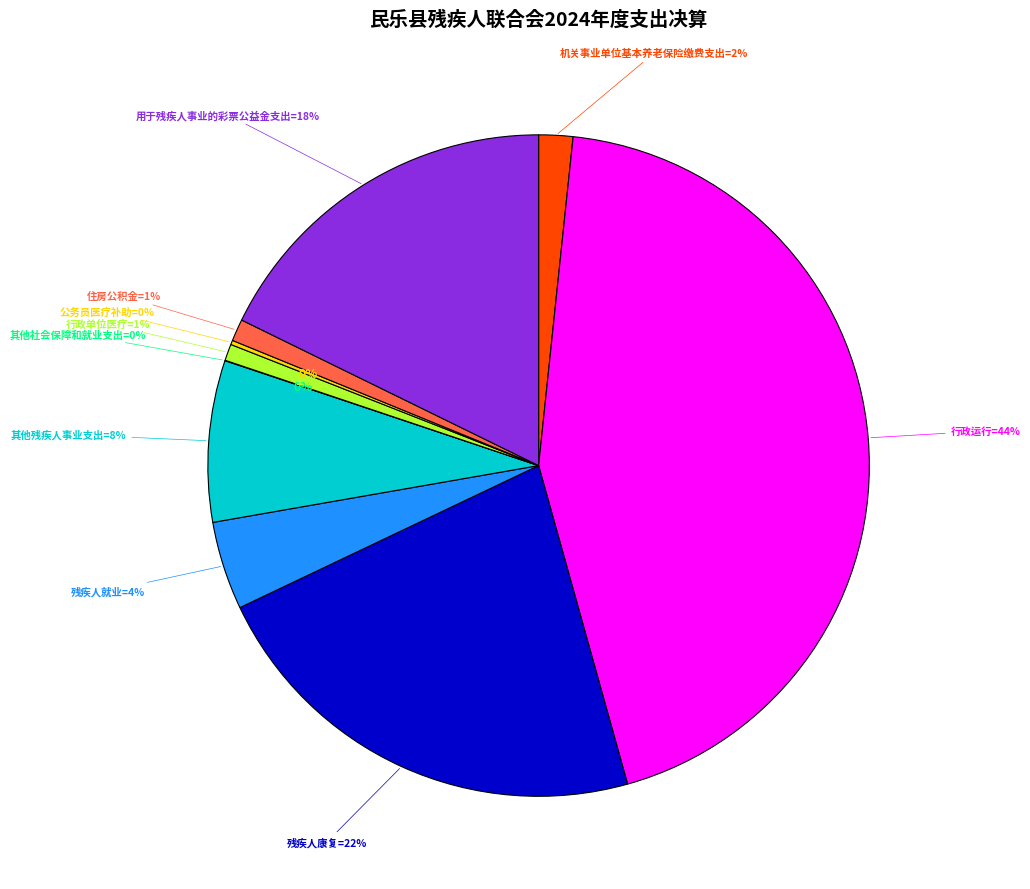

How many slices are in this pie chart?

10